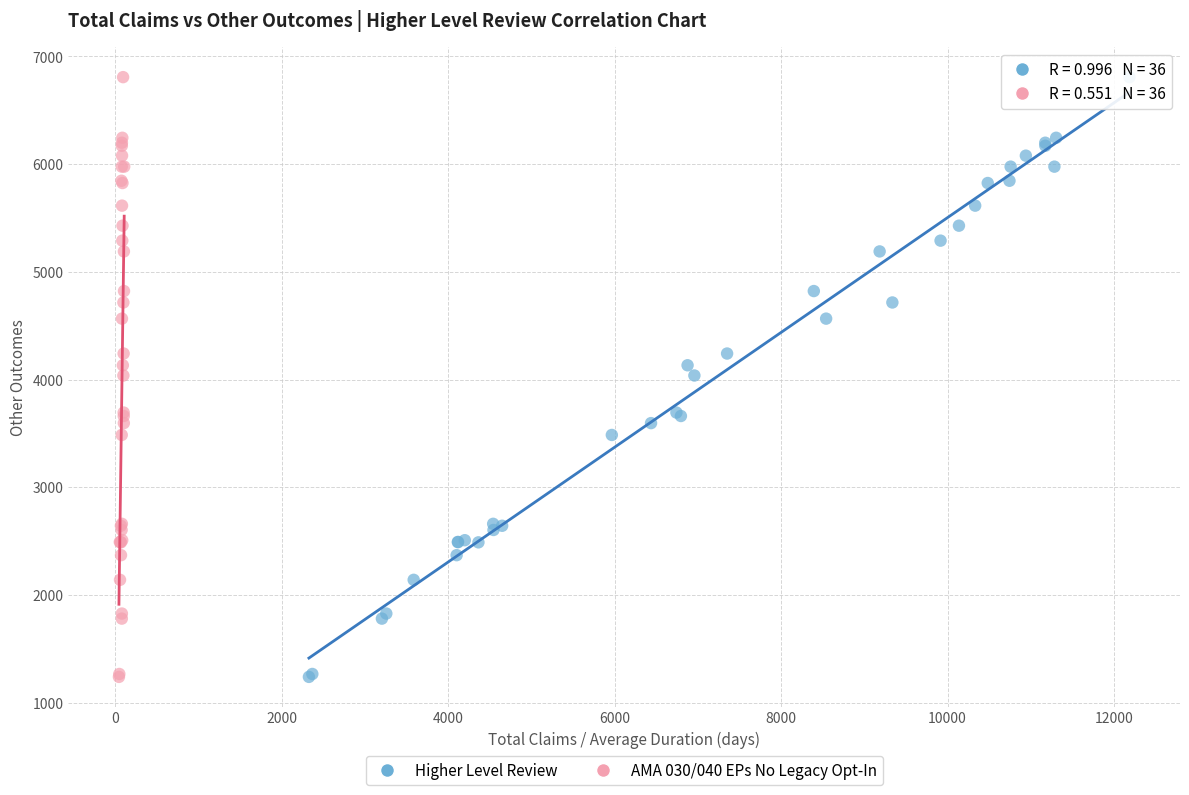

What are all the series names shown in the legend?

Higher Level Review, AMA 030/040 EPs No Legacy Opt-In